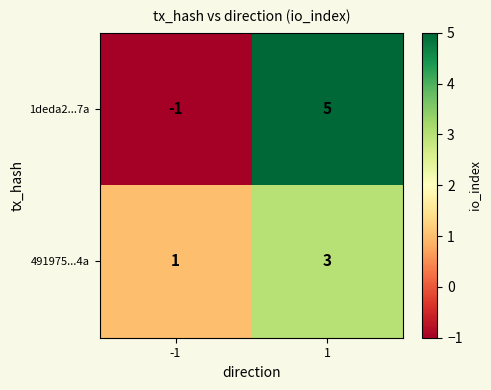

Between -1 and 1, which series saw the biggest shift?

1deda2...7a